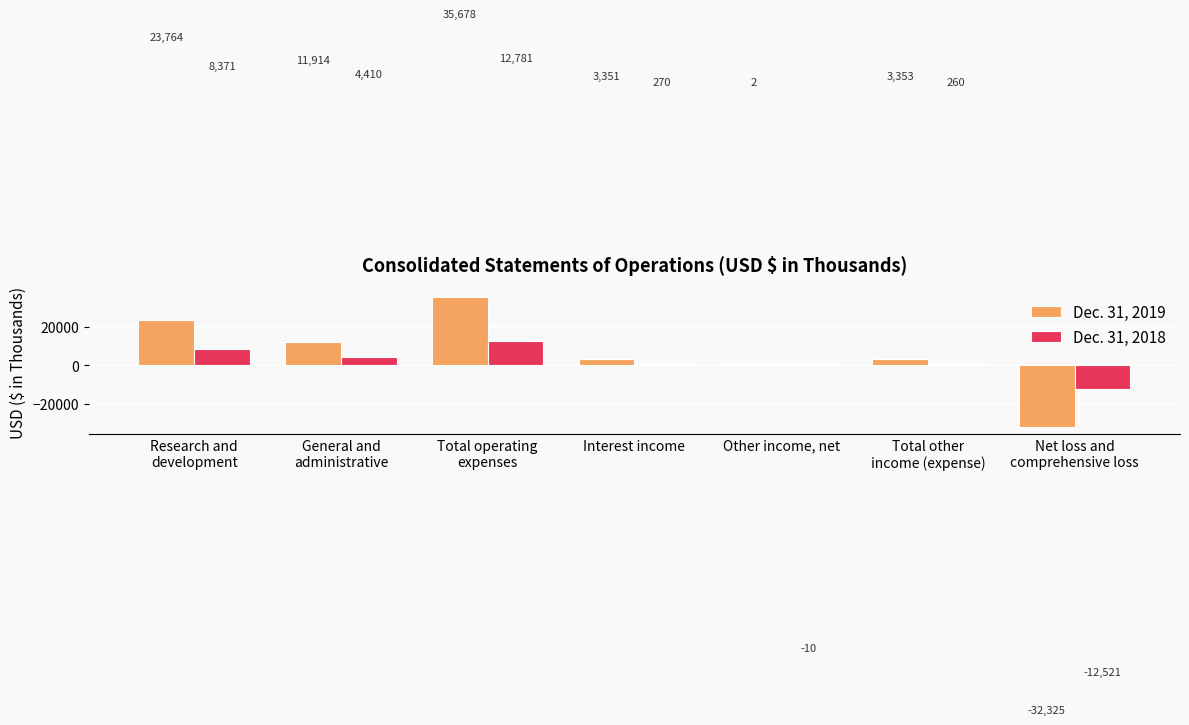

What is the sum of the Dec. 31, 2019 values at Other income, net and Interest income?

3353